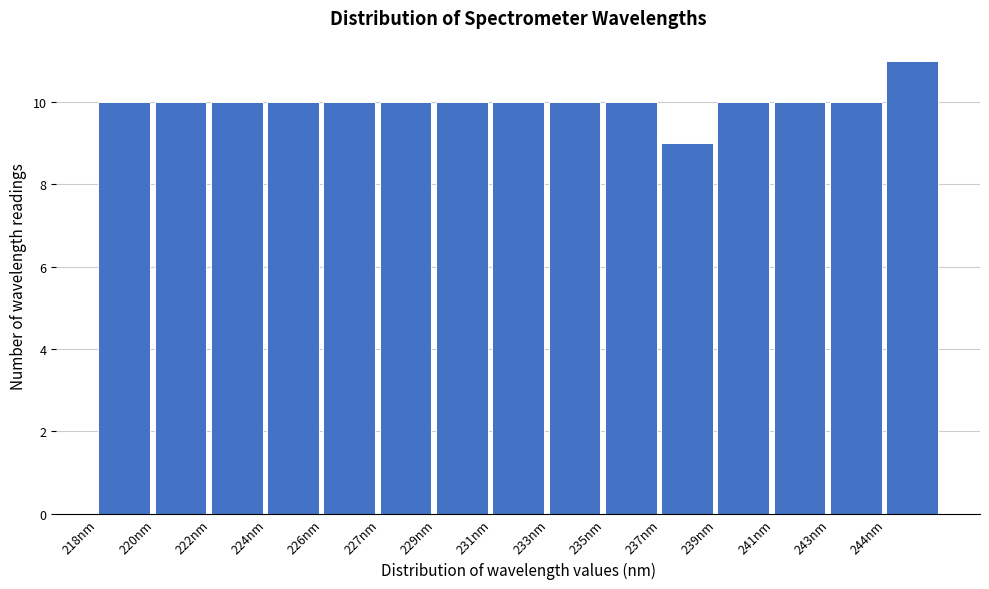

Reading left to right, extract all data points from this chart.

218nm=10	220nm=10	222nm=10	224nm=10	226nm=10	227nm=10	229nm=10	231nm=10	233nm=10	235nm=10	237nm=9	239nm=10	241nm=10	243nm=10	244nm=11